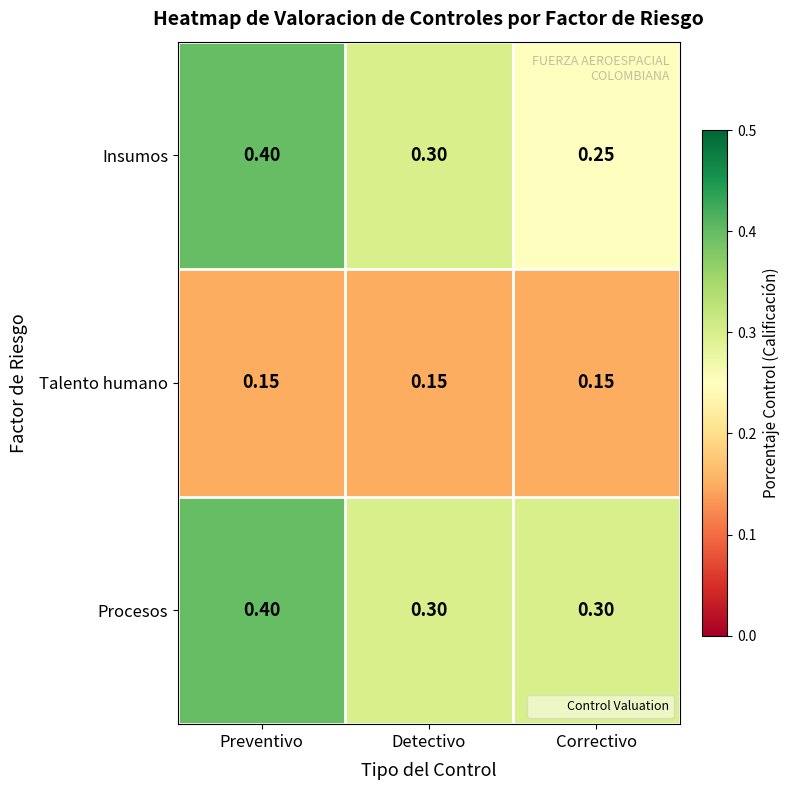

Which series has the largest range (max minus min)?

Insumos